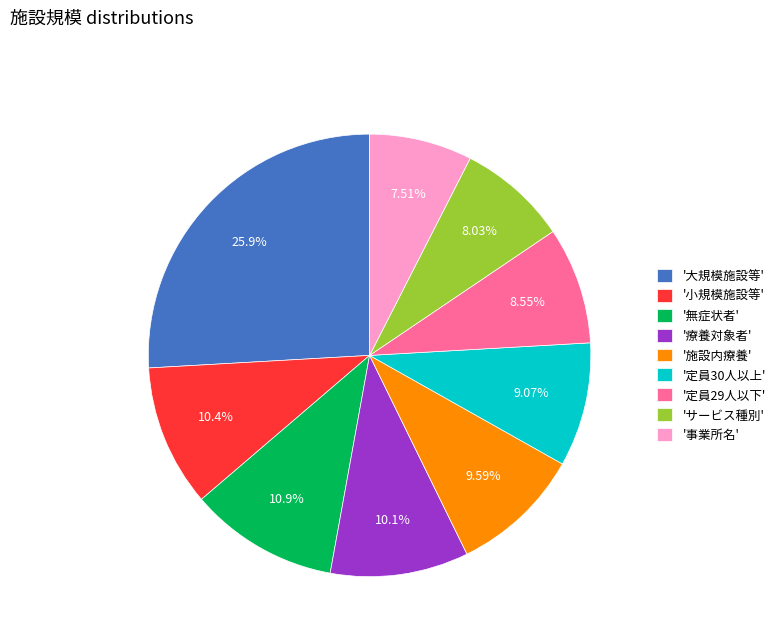

Is there any slice that represents more than half of the pie?

No